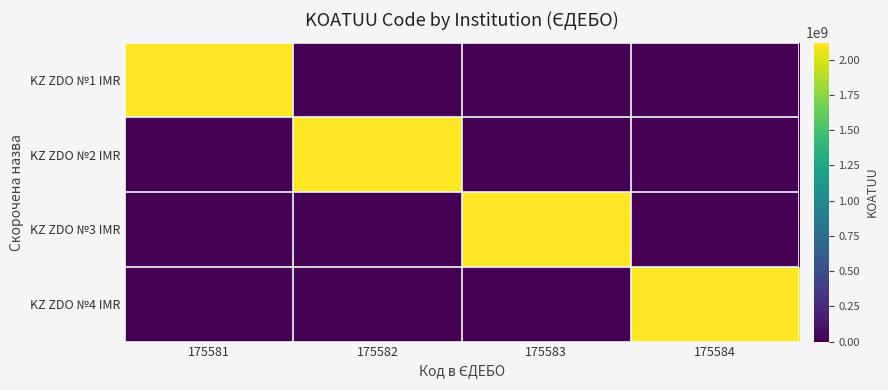

Between 175581 and 175583, which is larger?

175581